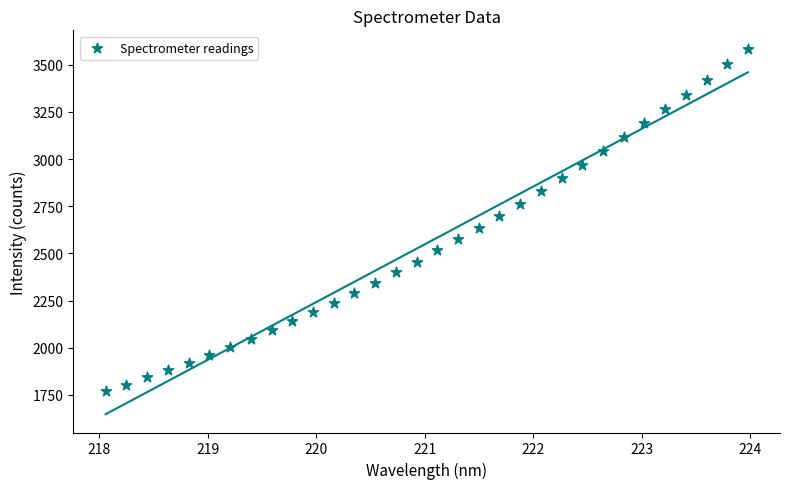

What is the range of Y values (max minus min)?

1817.8